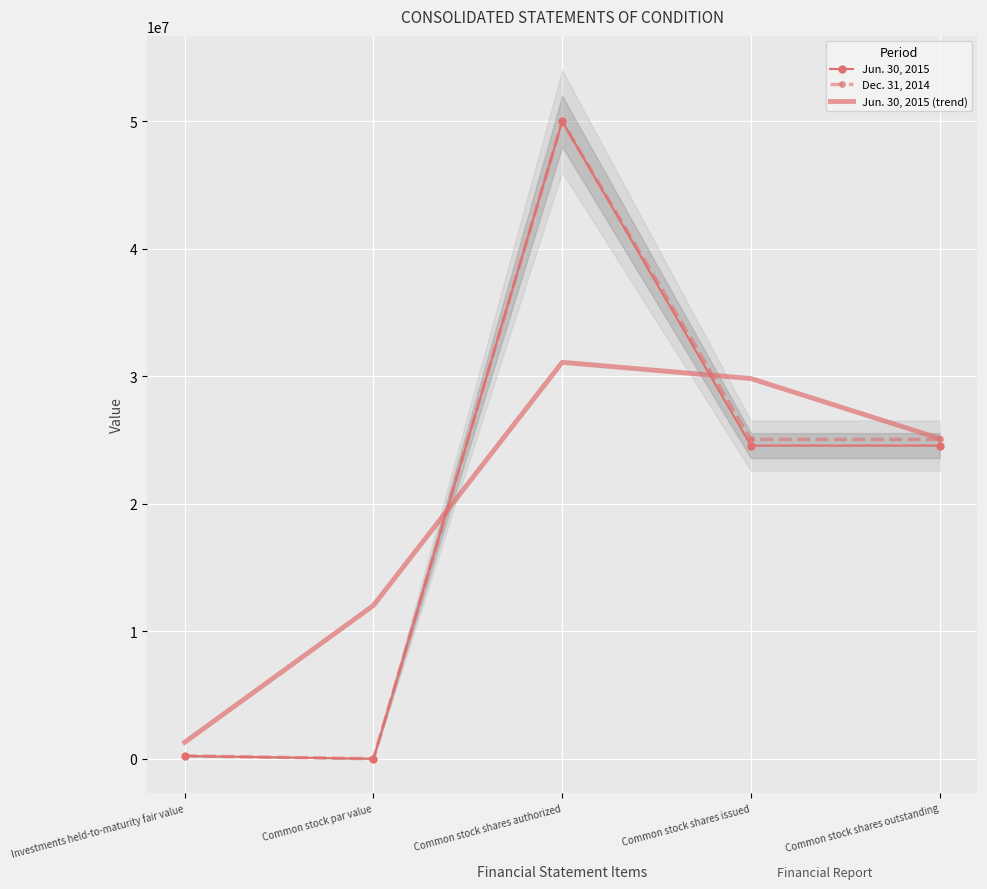

What is the difference between the second highest and second lowest values in the Jun. 30, 2015 (trend) series?

17802178.6